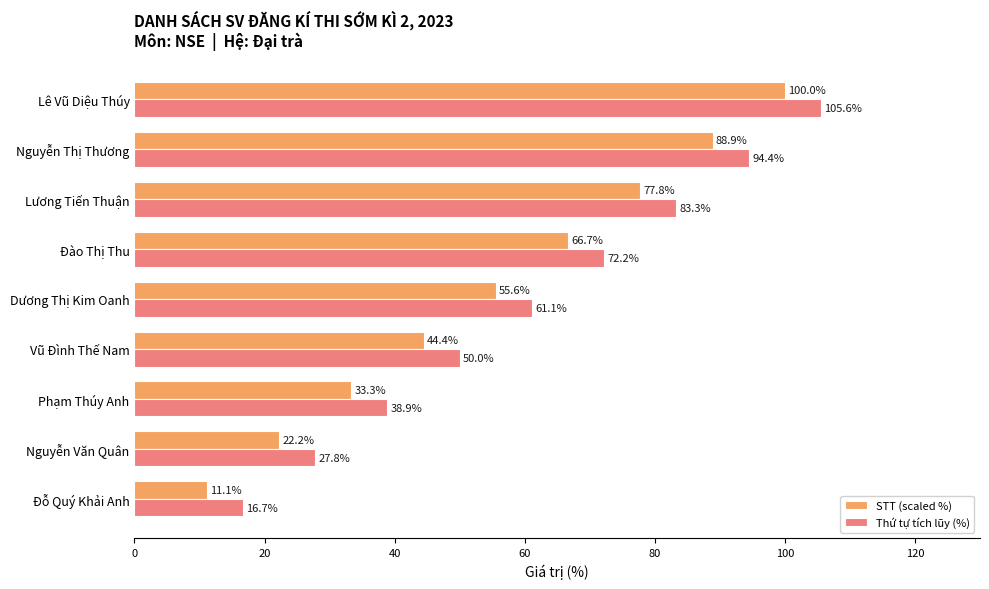

At how many categories does at least one series exceed 39?

6